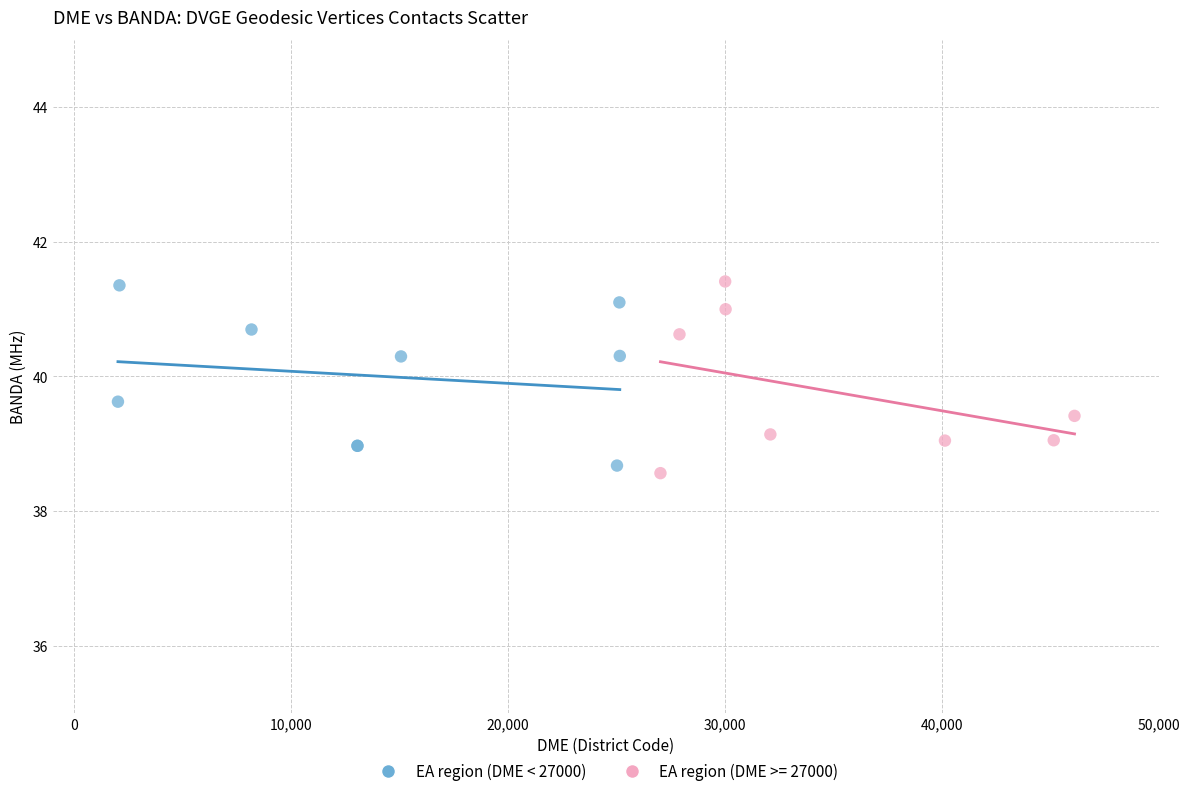

What are all the series names shown in the legend?

EA region (DME < 27000), EA region (DME >= 27000)